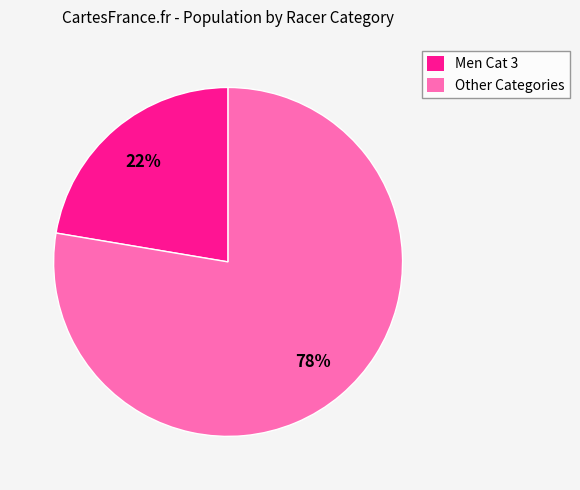

To the nearest percent, what portion does Men Cat 3 represent?

22%